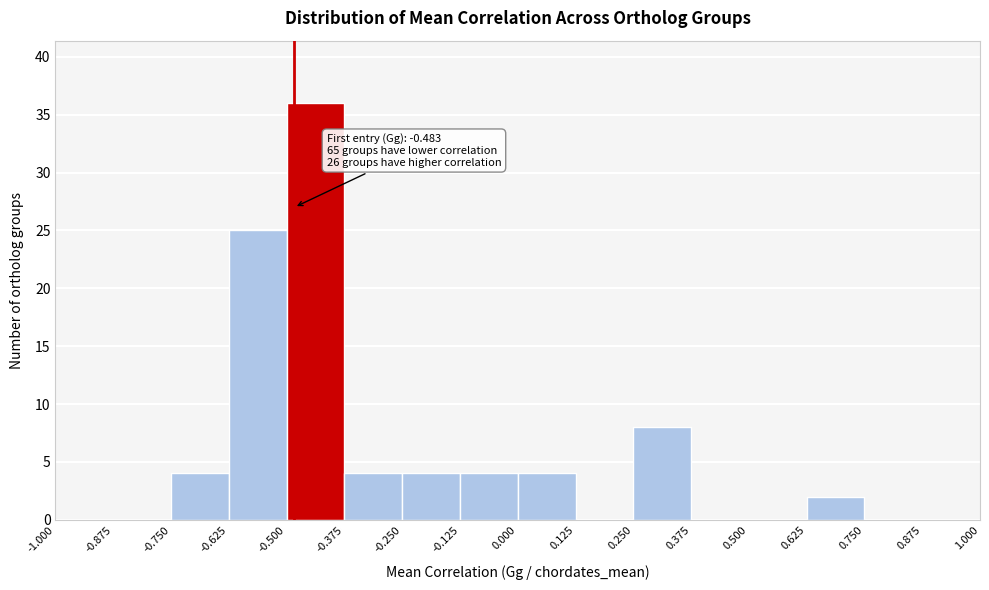

Which range on the x-axis has the tallest bar?

-0.500 to -0.375